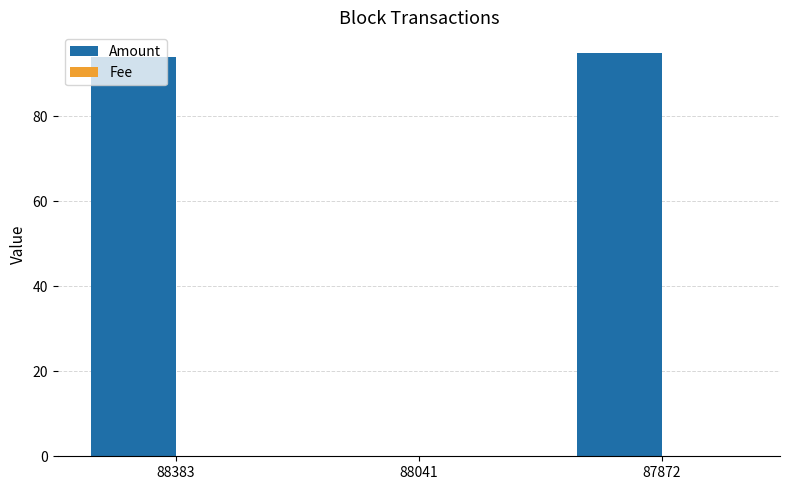

Which series has the largest total across all categories?

Amount